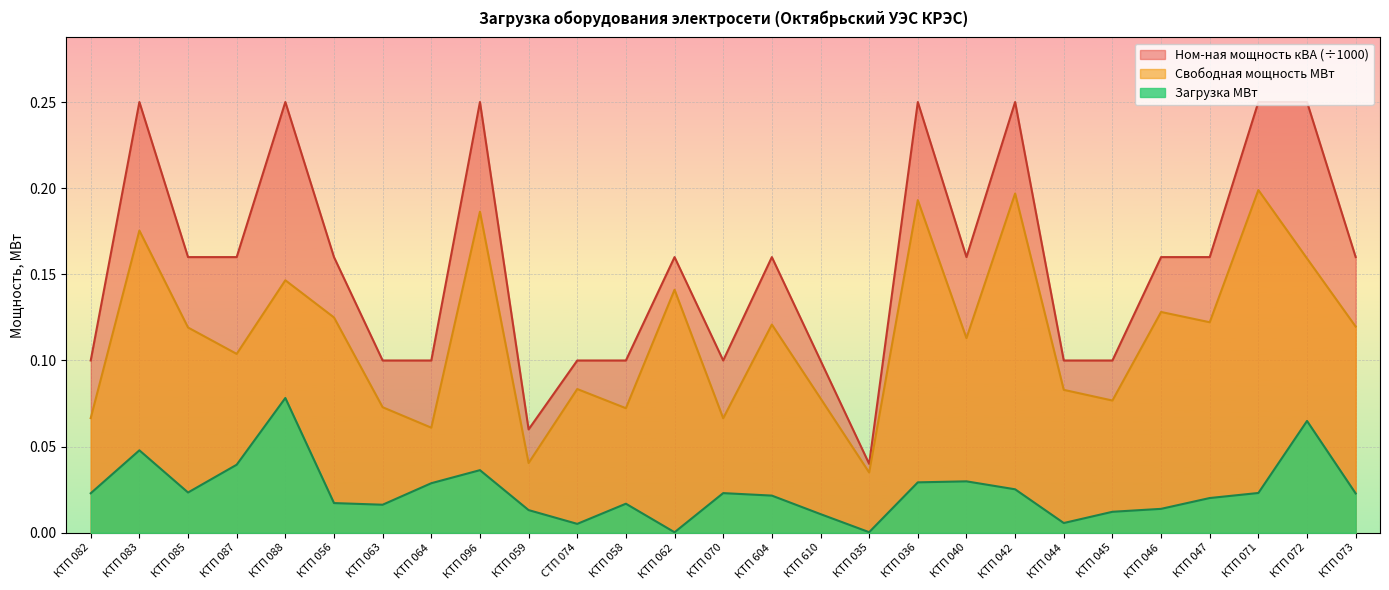

How many interior local valleys does the Ном-ная мощность кВА series have?

4